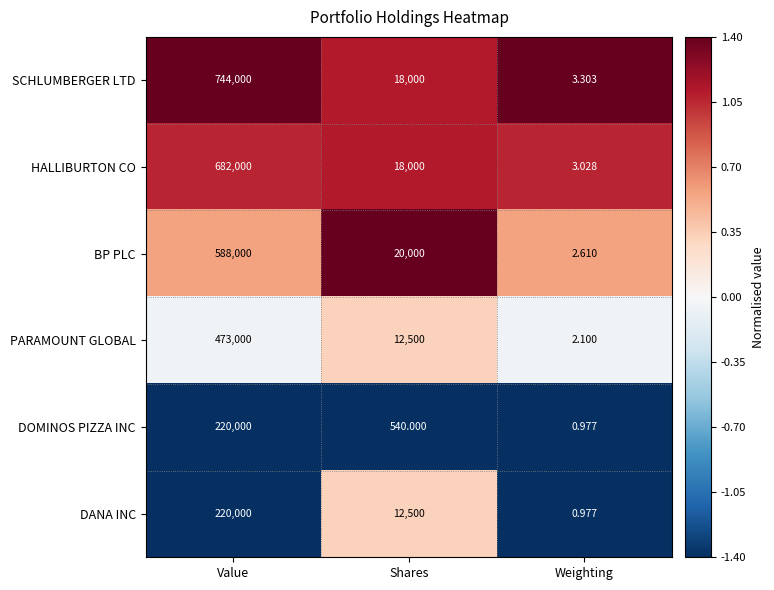

At which label does BP PLC reach its minimum?

Weighting